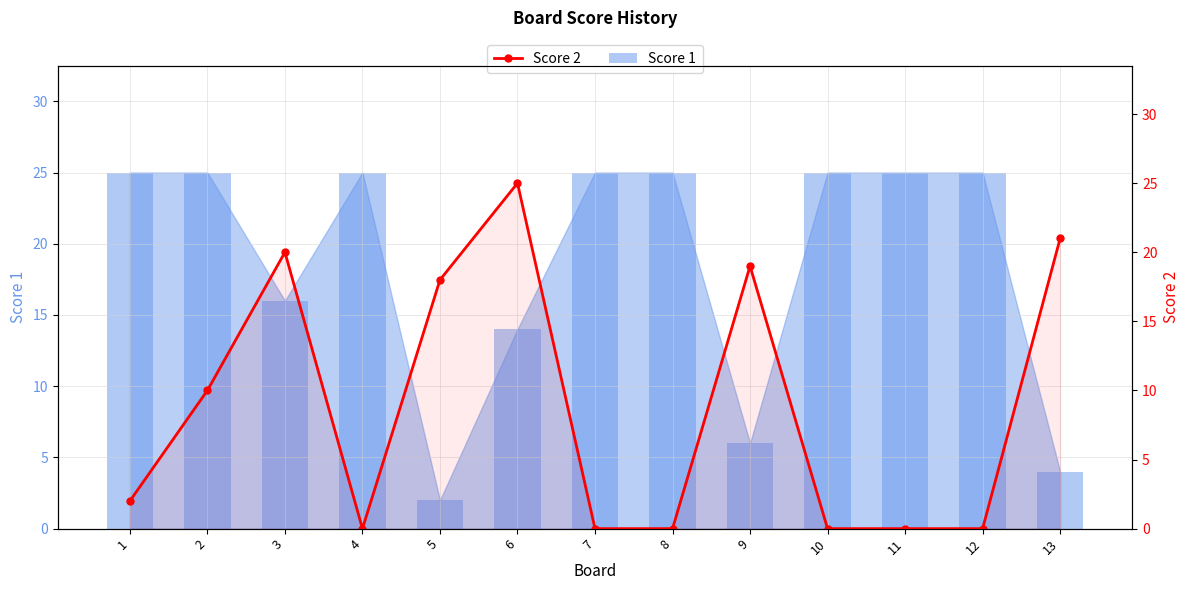

True or false: the data shows 19 at 9.

True